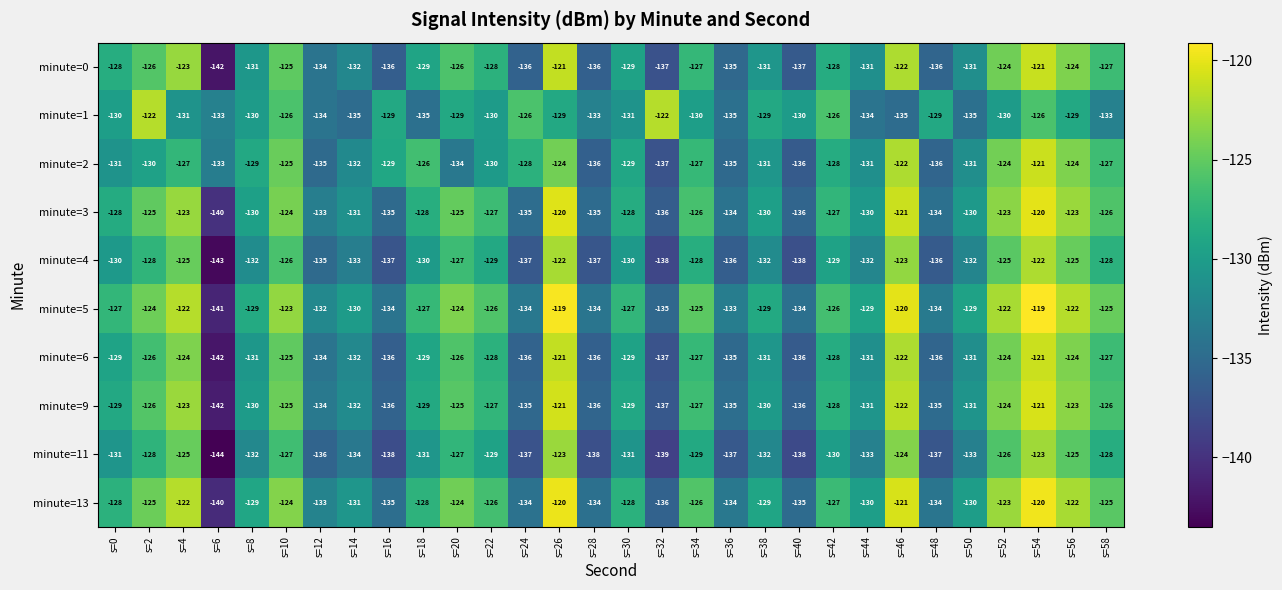

What is the difference between the second highest and minimum values in the minute=2 series?

15